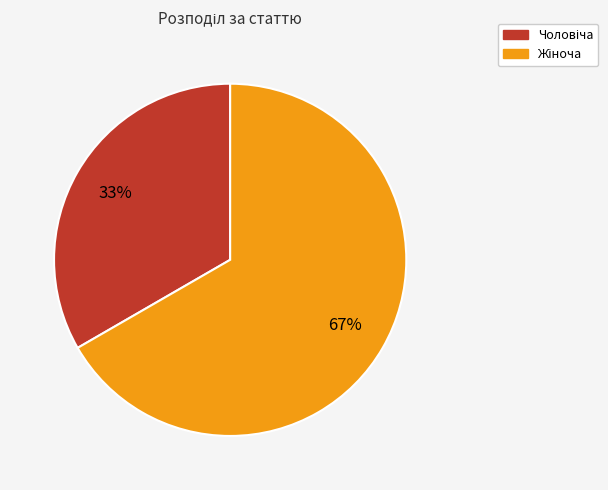

How many segments does this pie chart have?

2